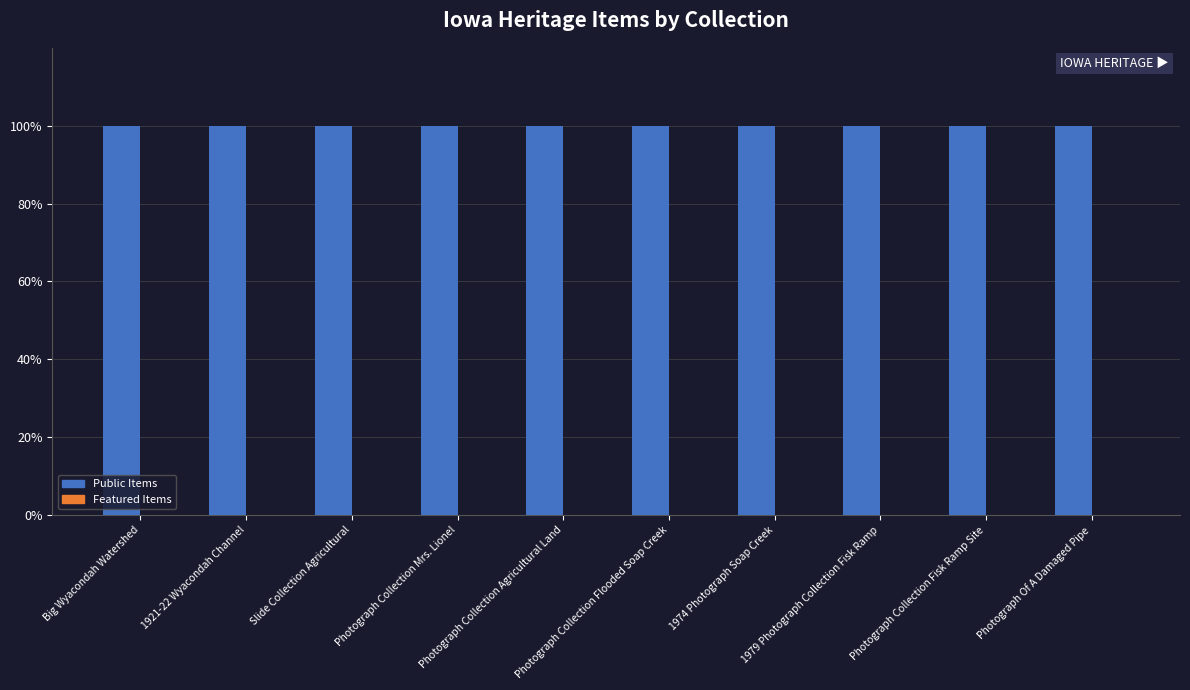

Is the value of Featured Items at Photograph Collection Agricultural Land greater than the value of Public Items at 1921-22 Wyacondah Channel?

No